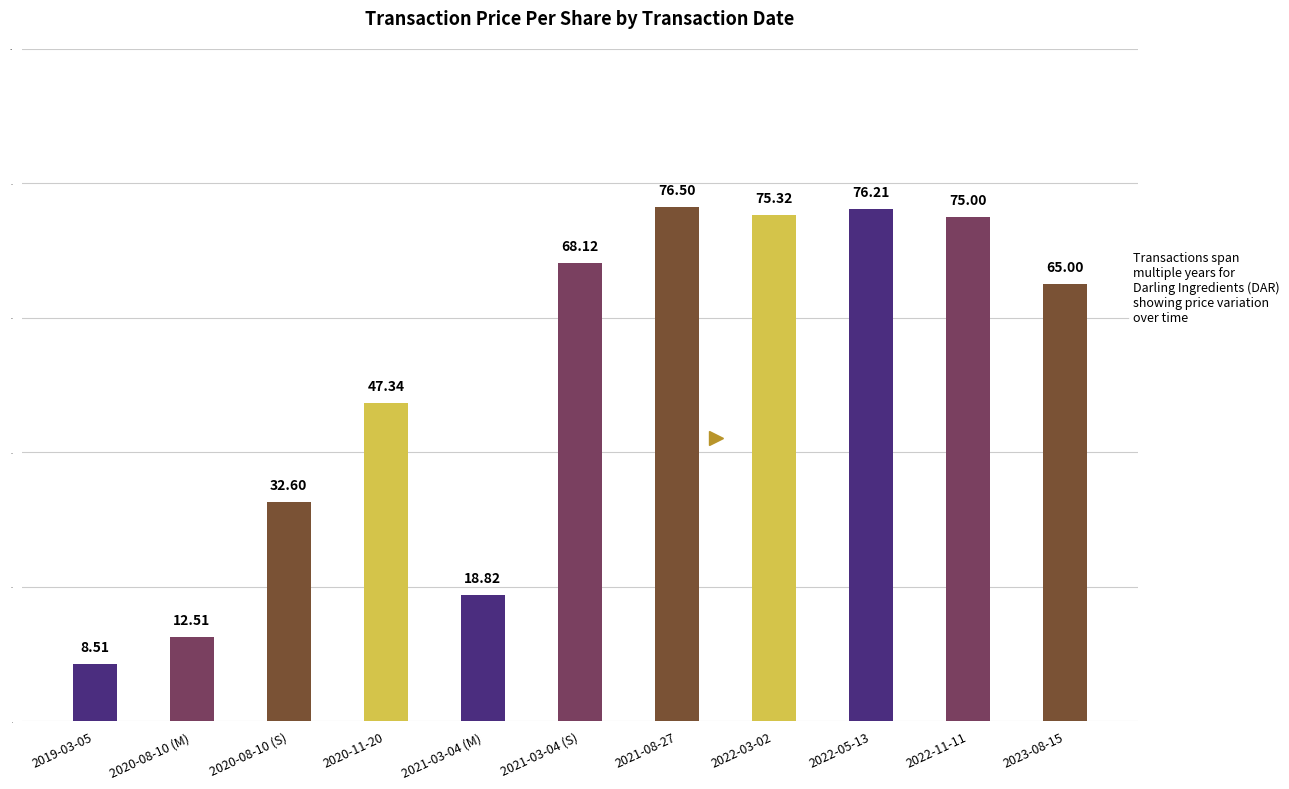

How many bars are there in total?

11